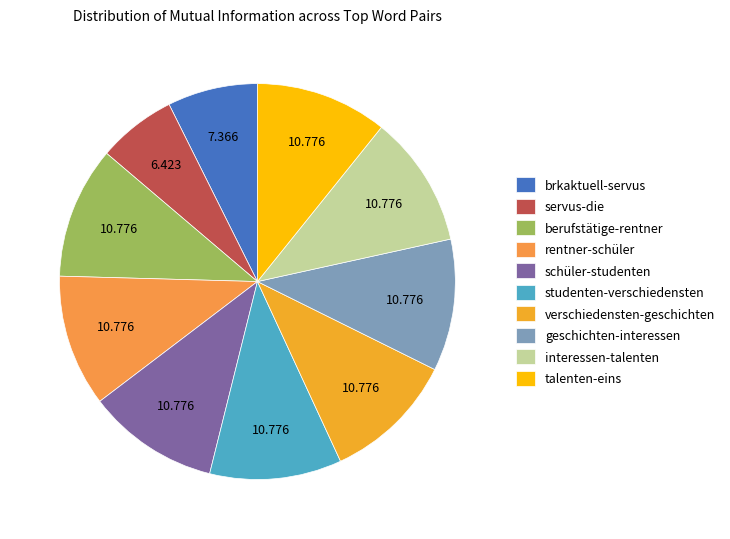

Is it true that studenten-verschiedensten is 11% of the pie?

True